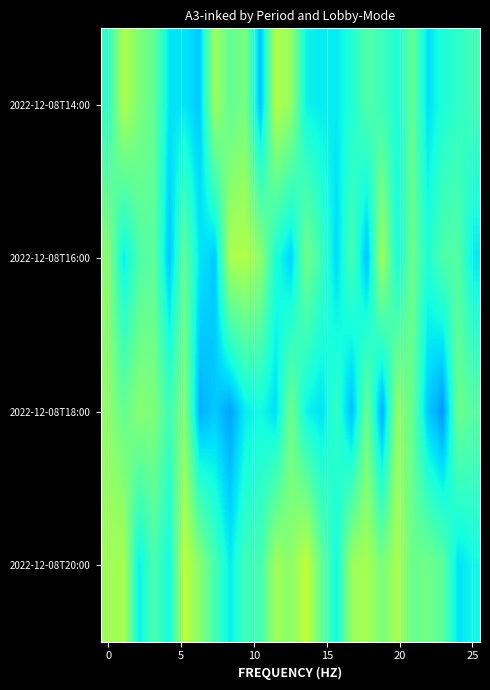

Reading left to right, extract all data points from this chart.

2022-12-08T14:00: 767.0	904.8	852.5	820.6	714.8	714.7	691.3	884.6	821.2	846.8	682.4	909.4	876.5	728.2	720.9	721.3	750.2	802.9	780.7	747.1	823.7	710.8	747.3	765.0	786.5
2022-12-08T16:00: 863.1	723.5	798.5	817.2	686.9	820.8	716.5	691.4	902.2	906.2	868.7	748.5	699.1	839.1	780.8	705.0	794.0	684.1	892.8	737.6	833.9	750.2	799.9	806.3	719.9
2022-12-08T18:00: 869.3	824.8	862.4	852.2	784.3	858.3	667.9	692.4	658.0	722.0	736.5	709.7	837.1	729.2	711.8	771.7	679.8	831.0	664.7	873.2	824.1	693.1	648.9	834.0	809.2
2022-12-08T20:00: 888.4	899.0	725.1	796.0	735.5	921.9	862.1	789.2	722.5	784.2	787.7	888.6	865.6	927.9	824.4	736.5	884.5	896.4	846.6	898.9	829.8	837.0	813.3	713.0	733.5